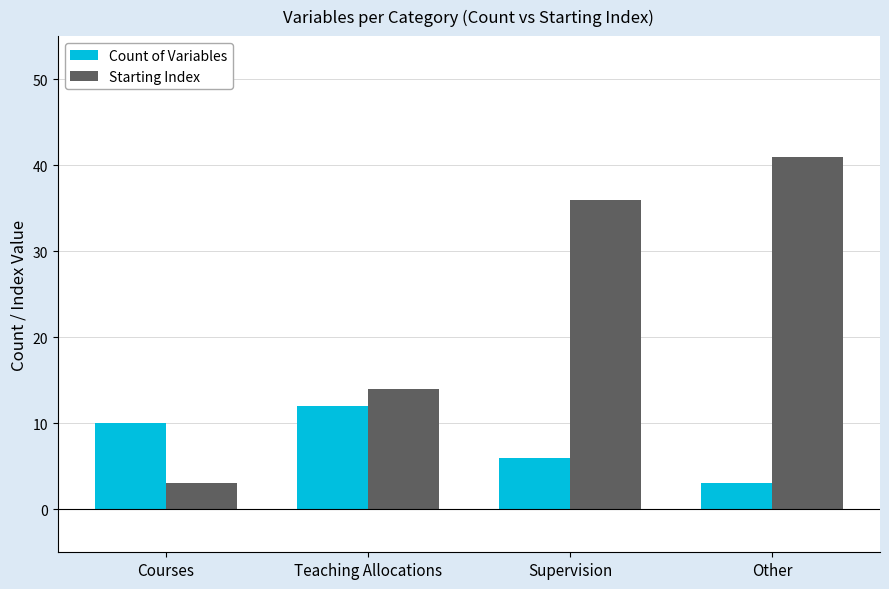

What position from the left is Courses?

1